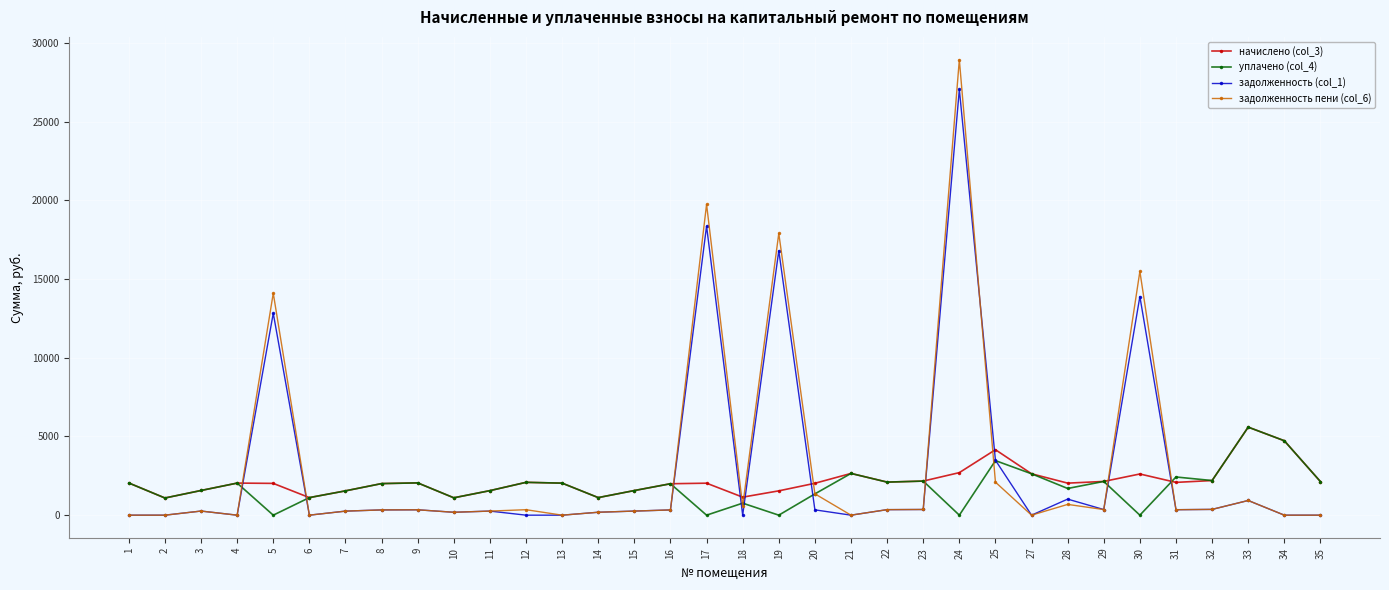

What is the difference between the highest and lowest values at 4?

2038.4